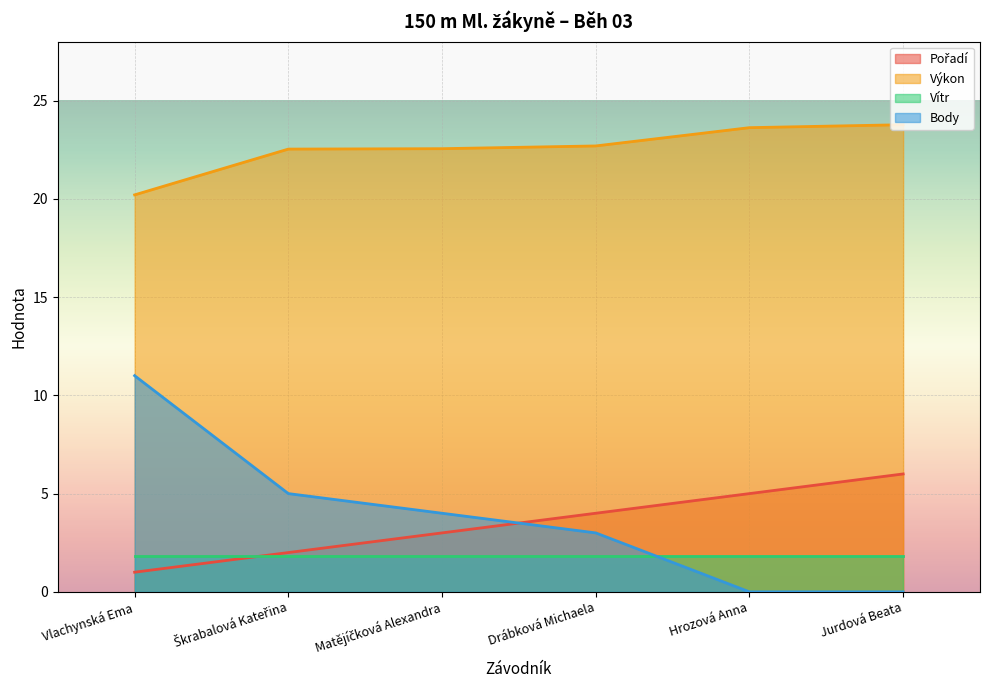

Which series has the widest spread of values?

Body